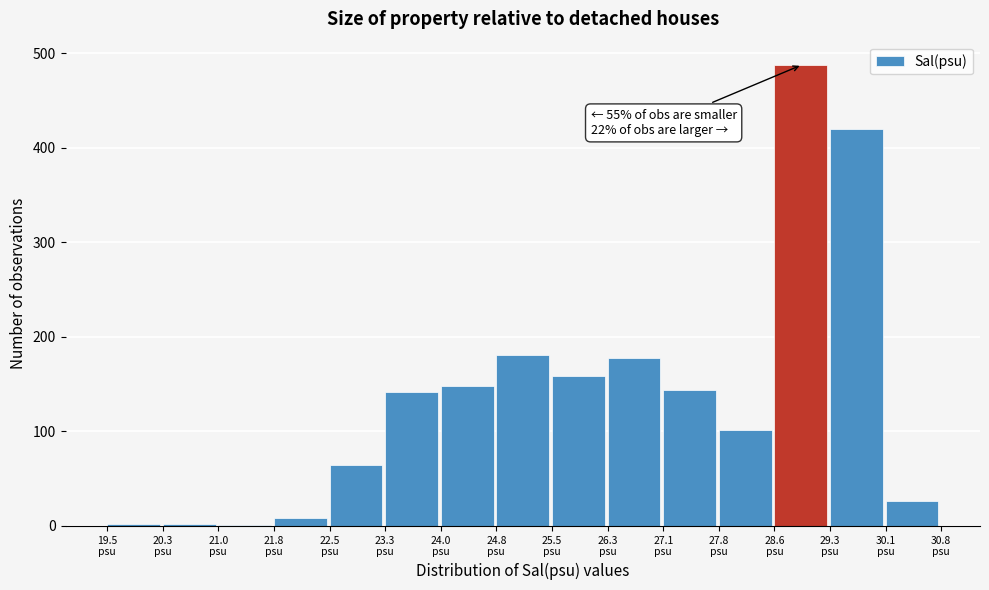

Which range on the x-axis has the tallest bar?

28.6 to 29.3